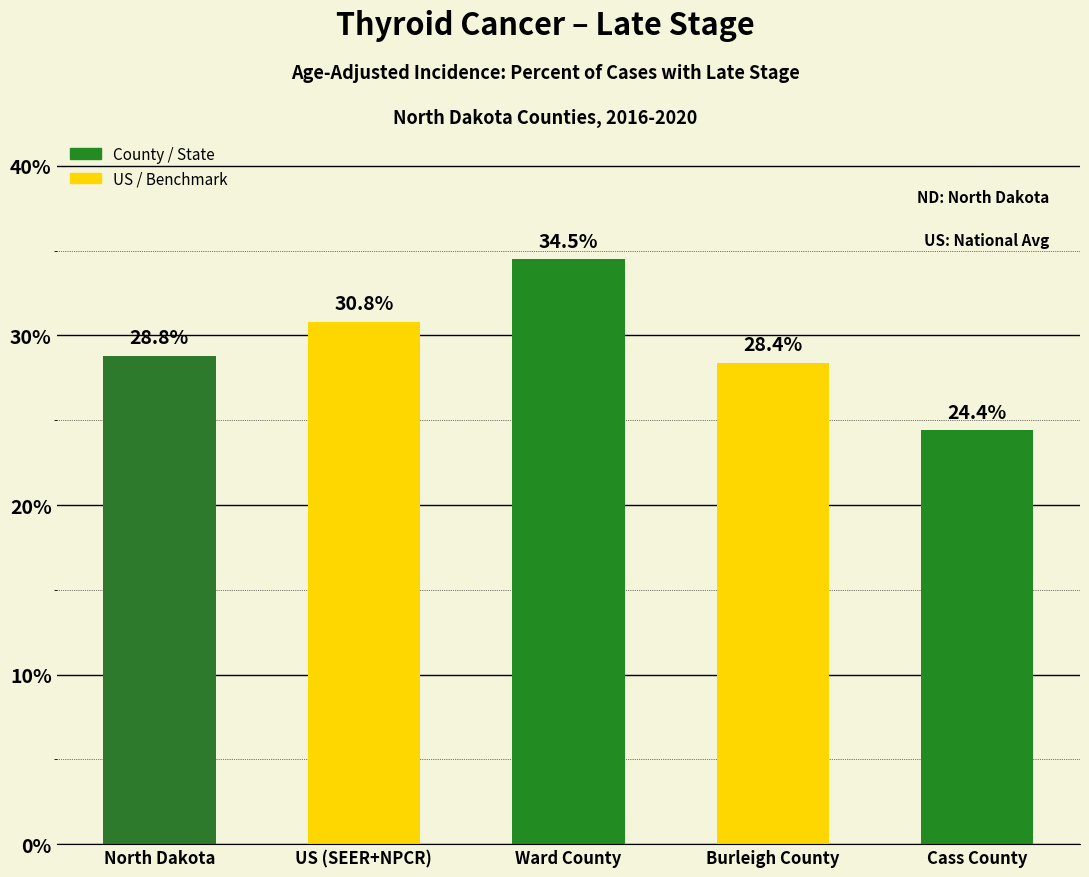

What is the approximate value at North Dakota?

28.8